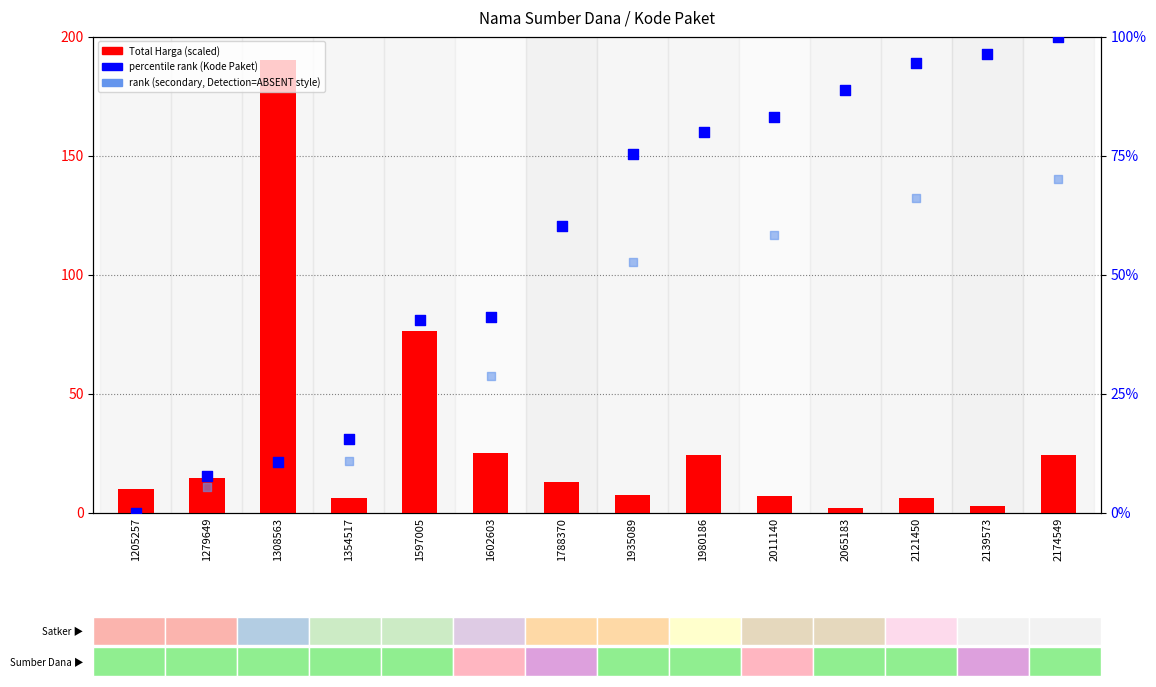

Which series has the largest total across all categories?

Kode Paket